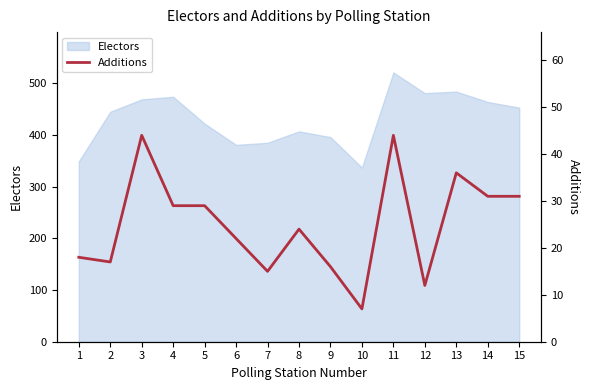

True or false: the data has more than 1 interior local peaks.

True